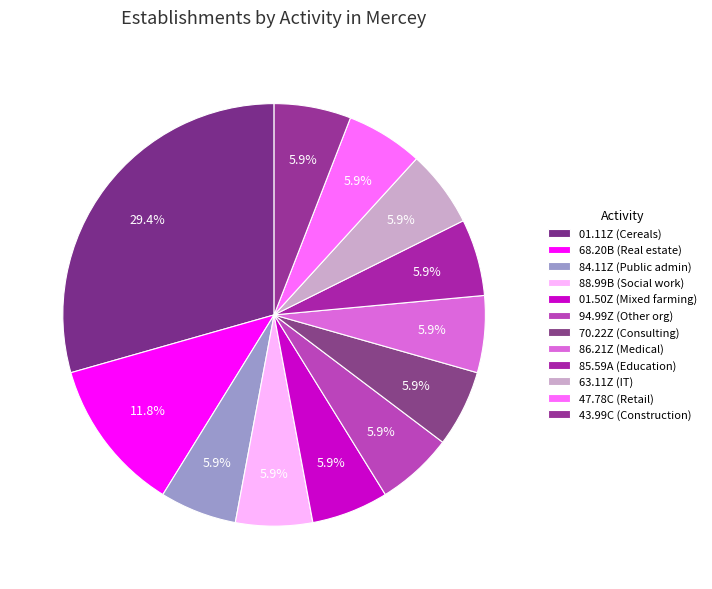

Count the number of slices in the pie.

12